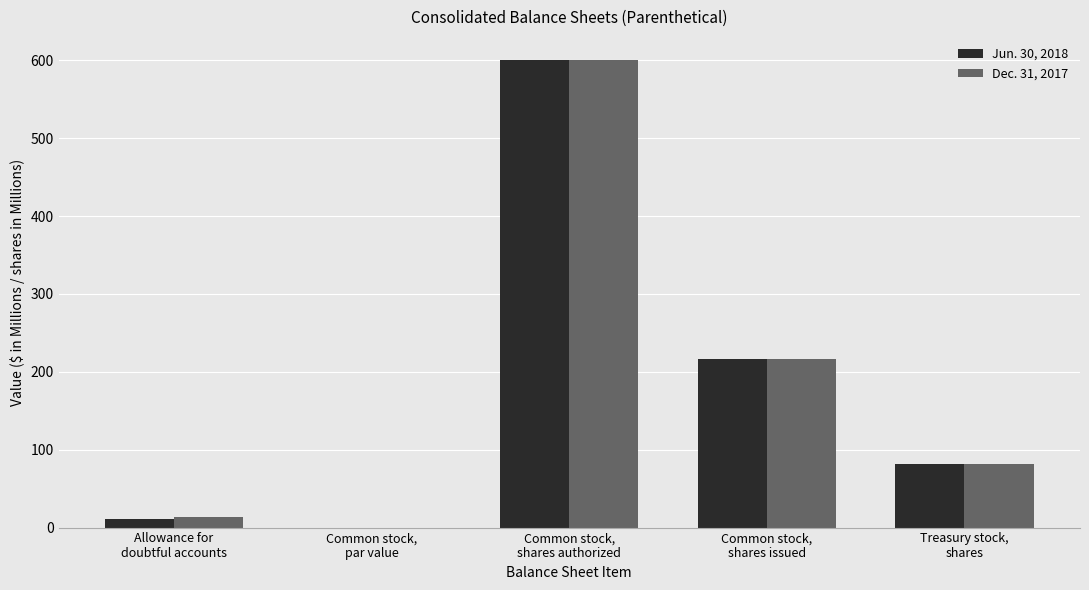

What is the highest value of the Dec. 31, 2017 series?

600.0